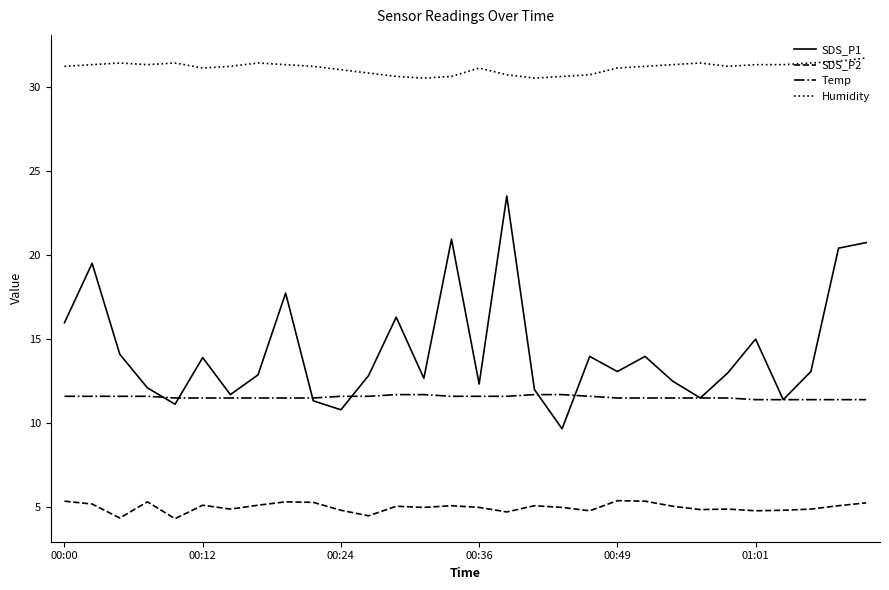

Which series has the largest total across all categories?

Humidity